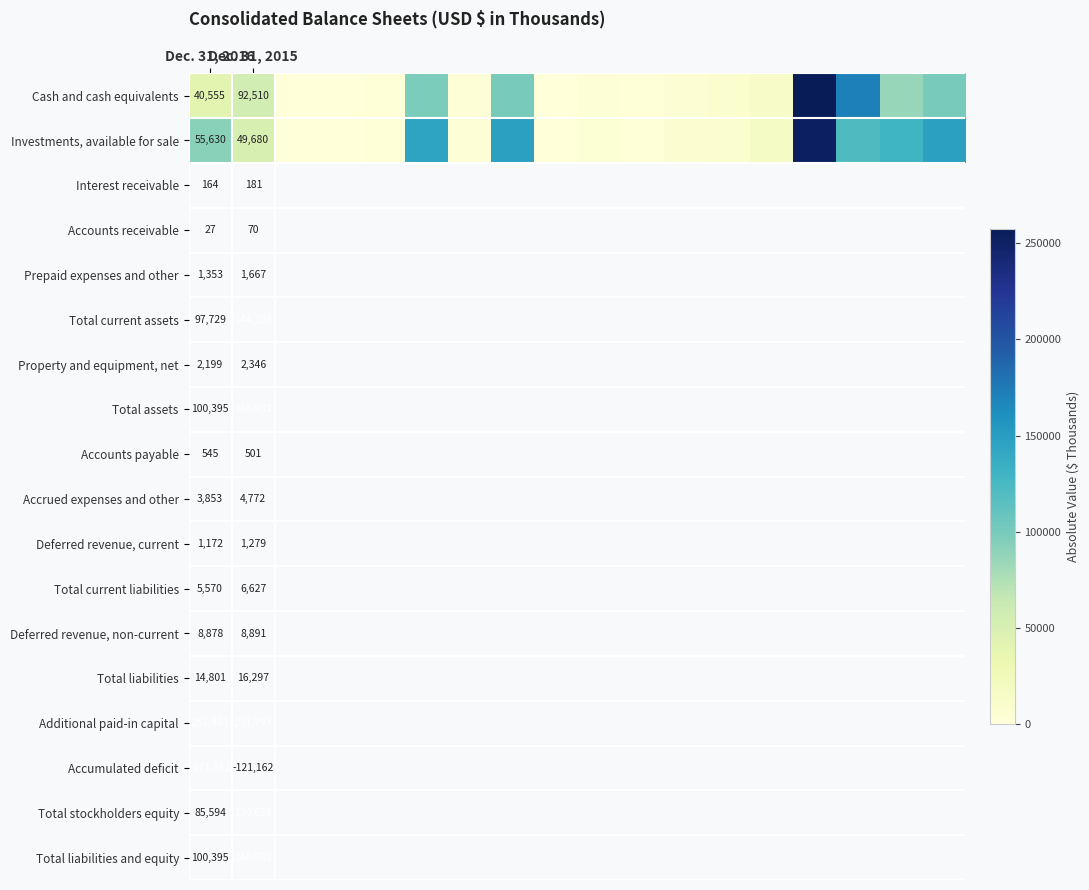

What is the average value of the Investments, available for sale series?

62577